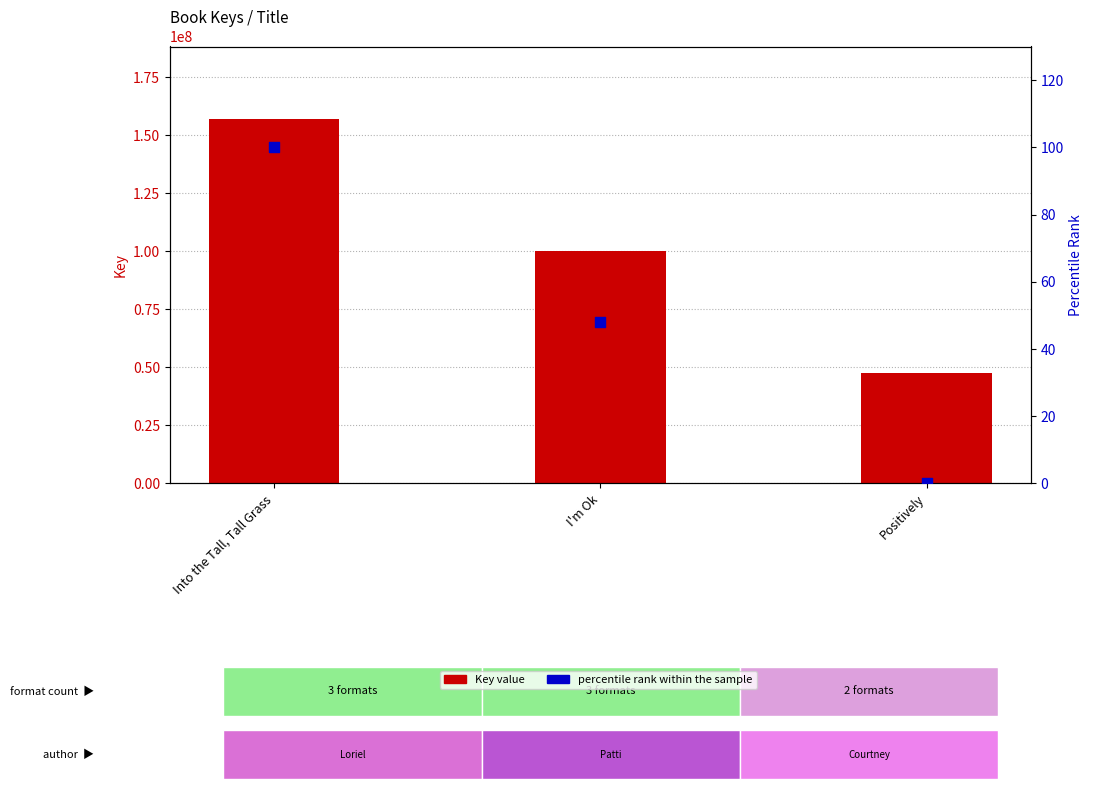

What are all the series names shown in the legend?

Key value, percentile rank within the sample